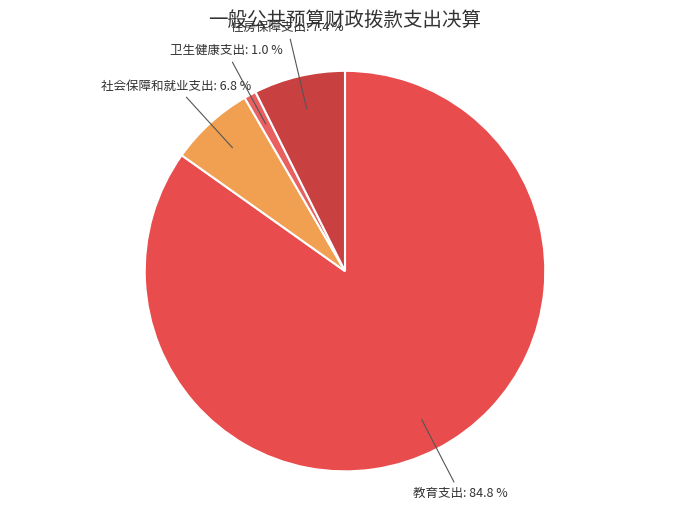

Between 社会保障和就业支出 and 教育支出, which is larger?

教育支出